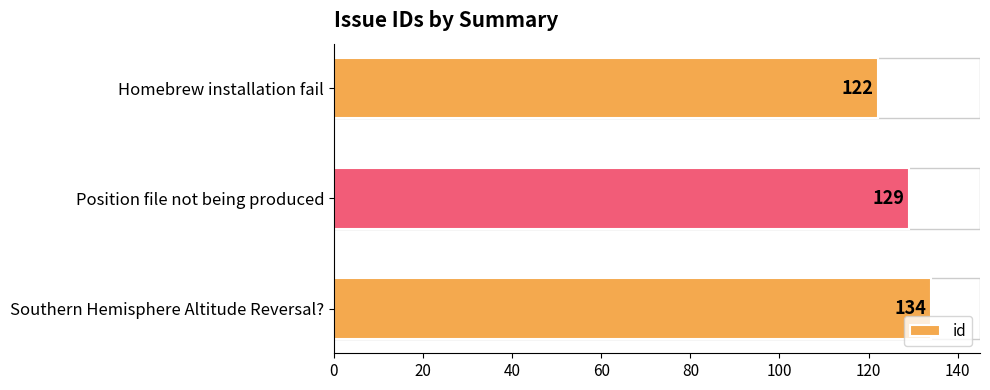

Reading bottom to top, what are all the values shown in this chart?

134	129	122